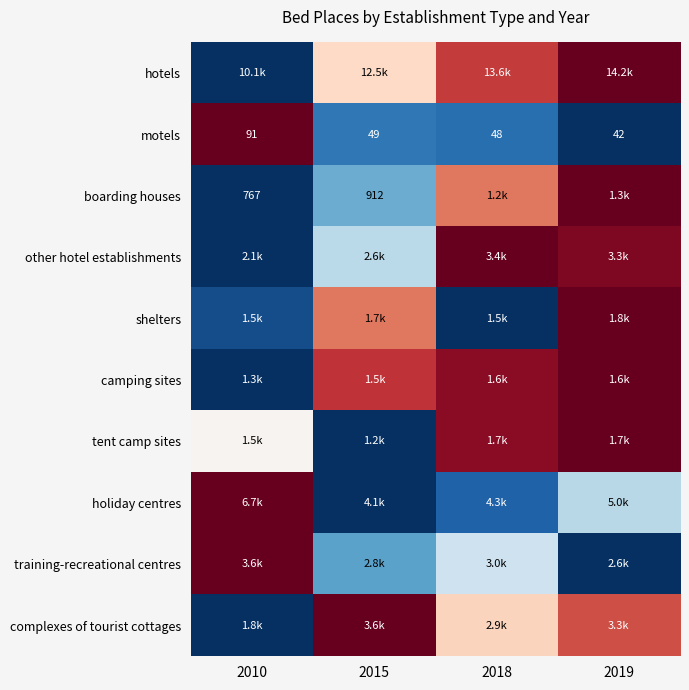

Which series has the largest range (max minus min)?

hotels